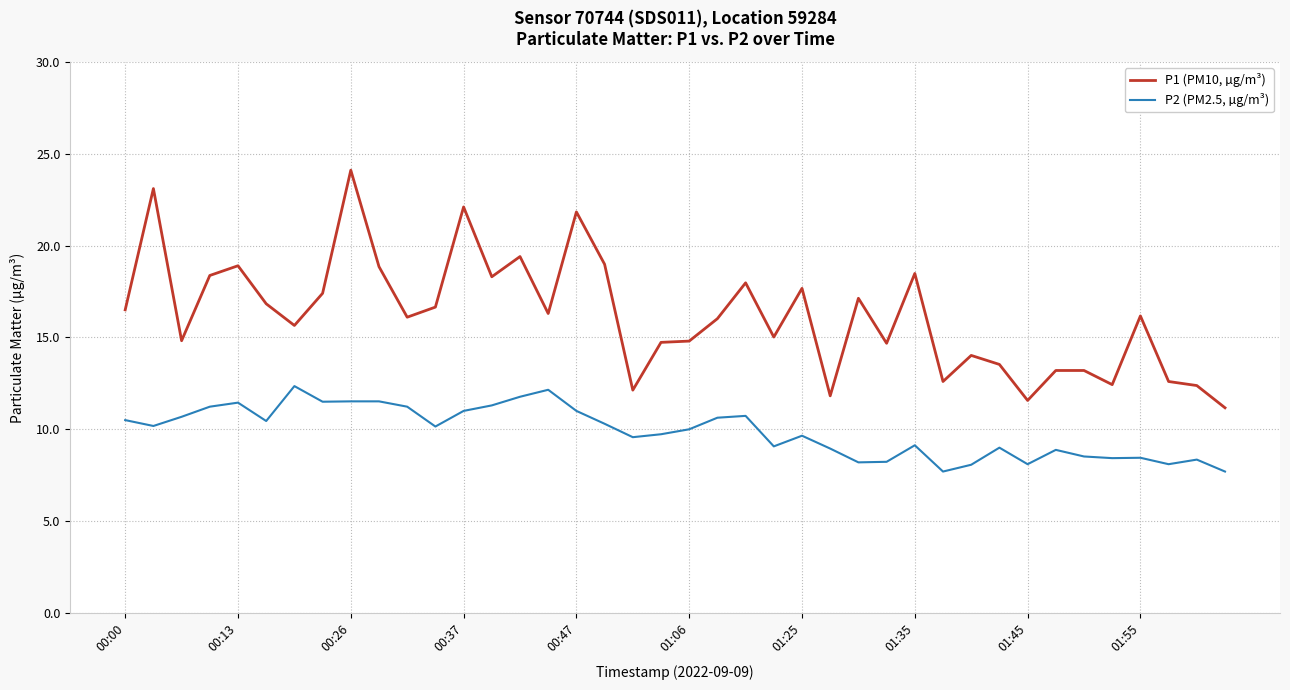

How many lines are shown in the chart?

2